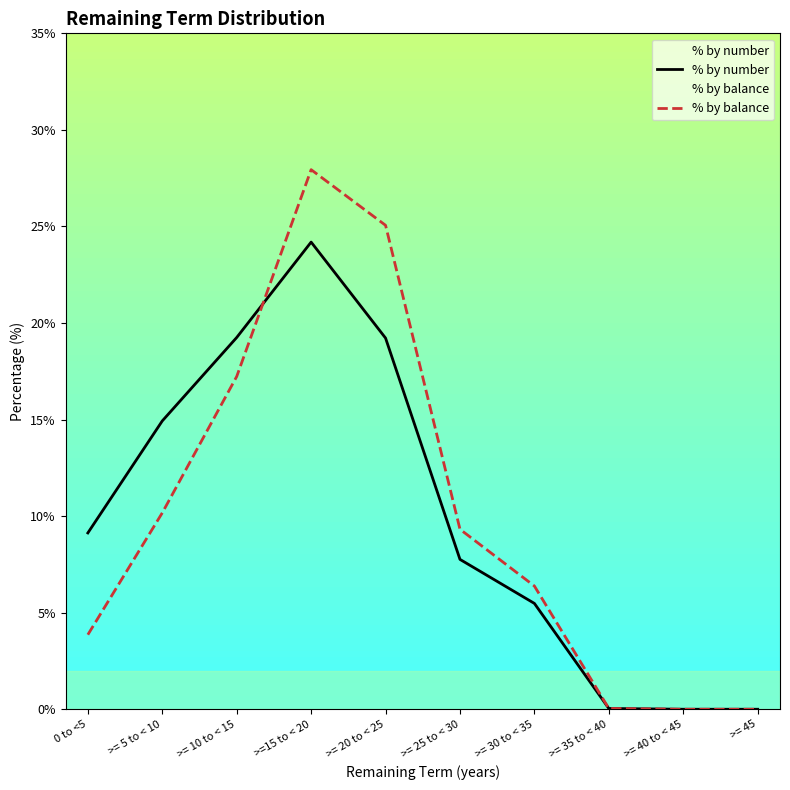

True or false: % by number has a value of 34.0 at >= 20 to < 25.

False